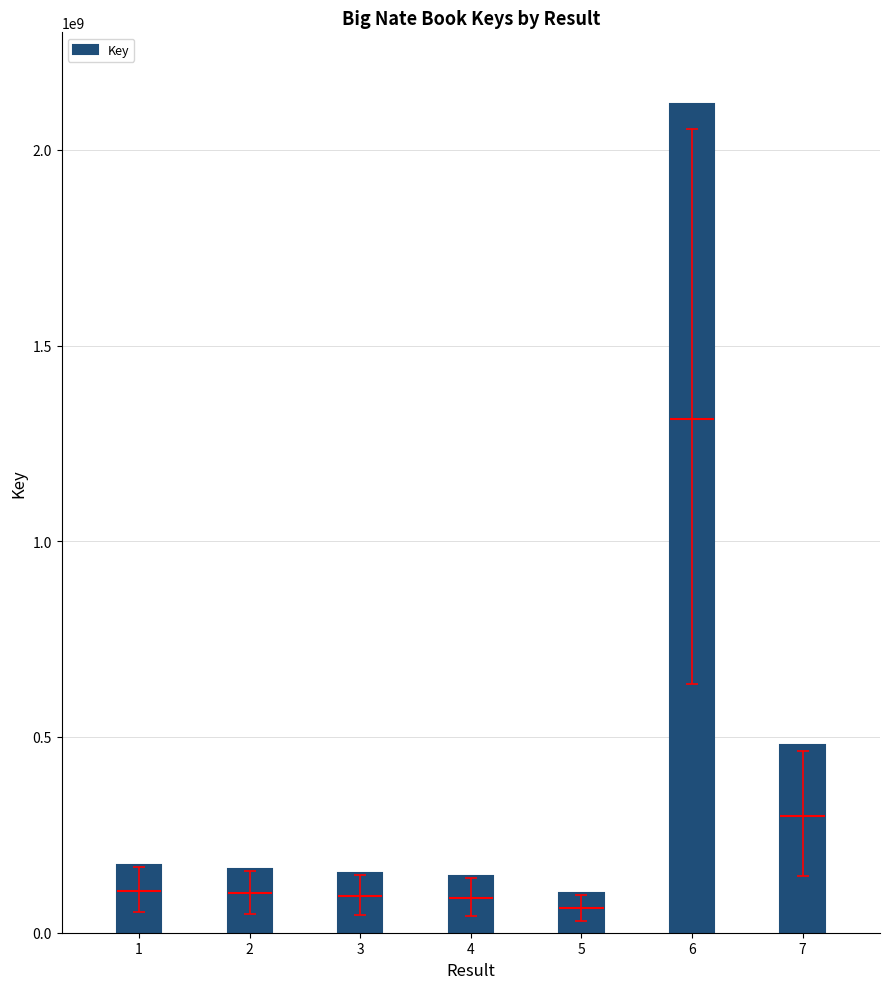

Reading right to left, extract all data points from this chart.

7=479361183	6=2117785204	5=100496159	4=144519254	3=151925446	2=161976221	1=172336932